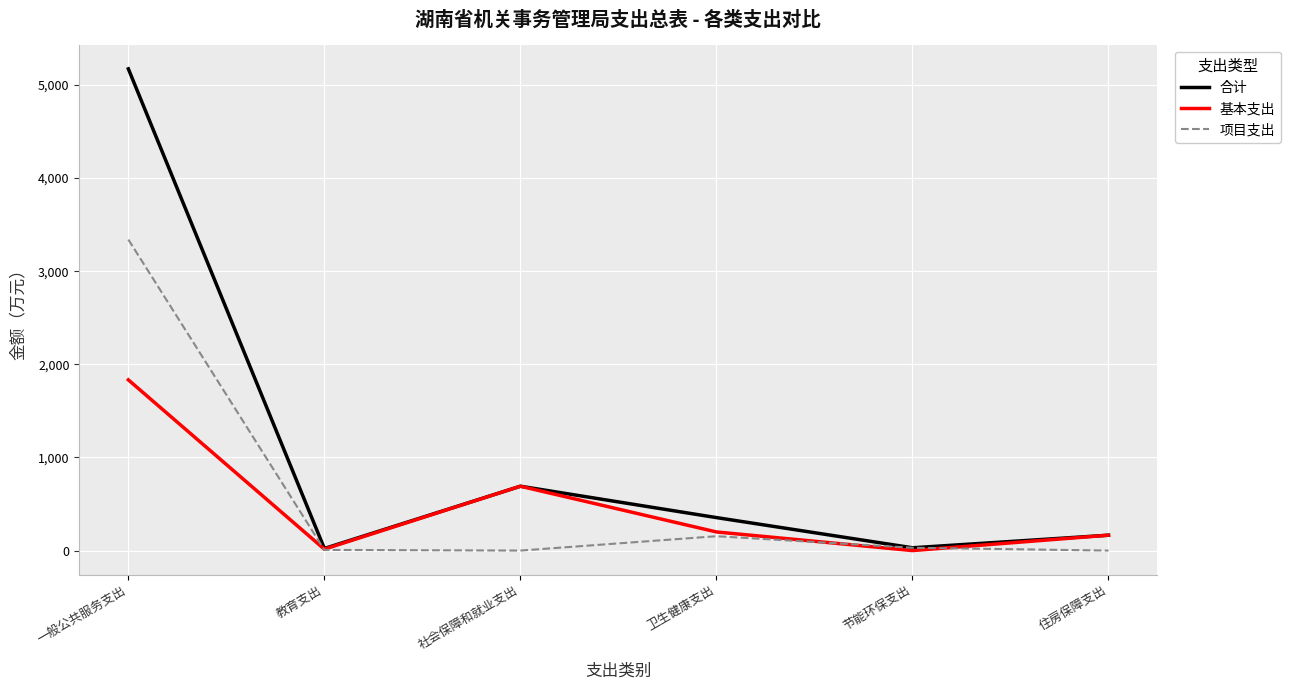

Which series changed the most between 社会保障和就业支出 and 卫生健康支出?

基本支出